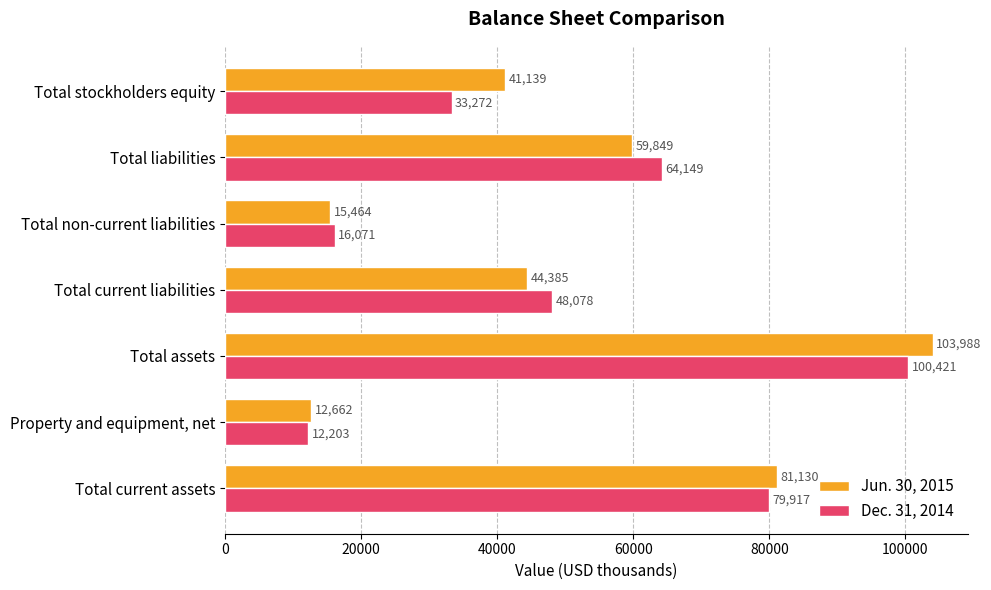

Which series has the largest total across all categories?

Jun. 30, 2015